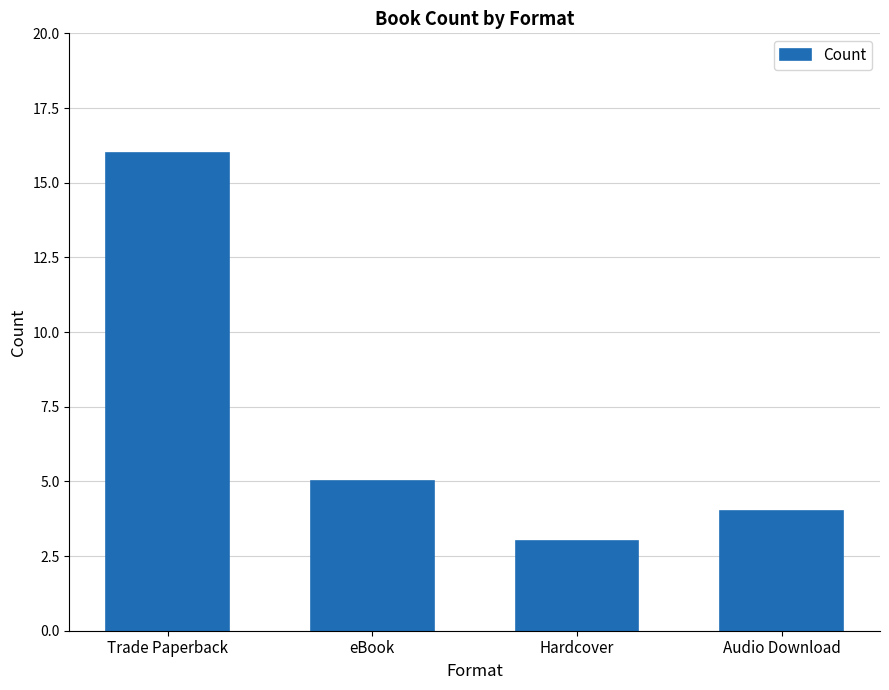

Reading left to right, extract all data points from this chart.

Trade Paperback=16	eBook=5	Hardcover=3	Audio Download=4